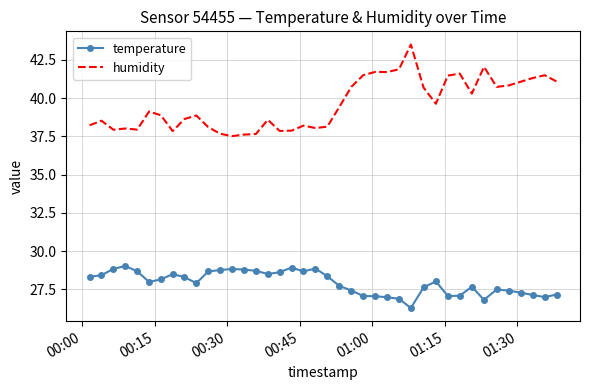

In temperature, how many points are lower than both neighbors (excluding endpoints)?

8